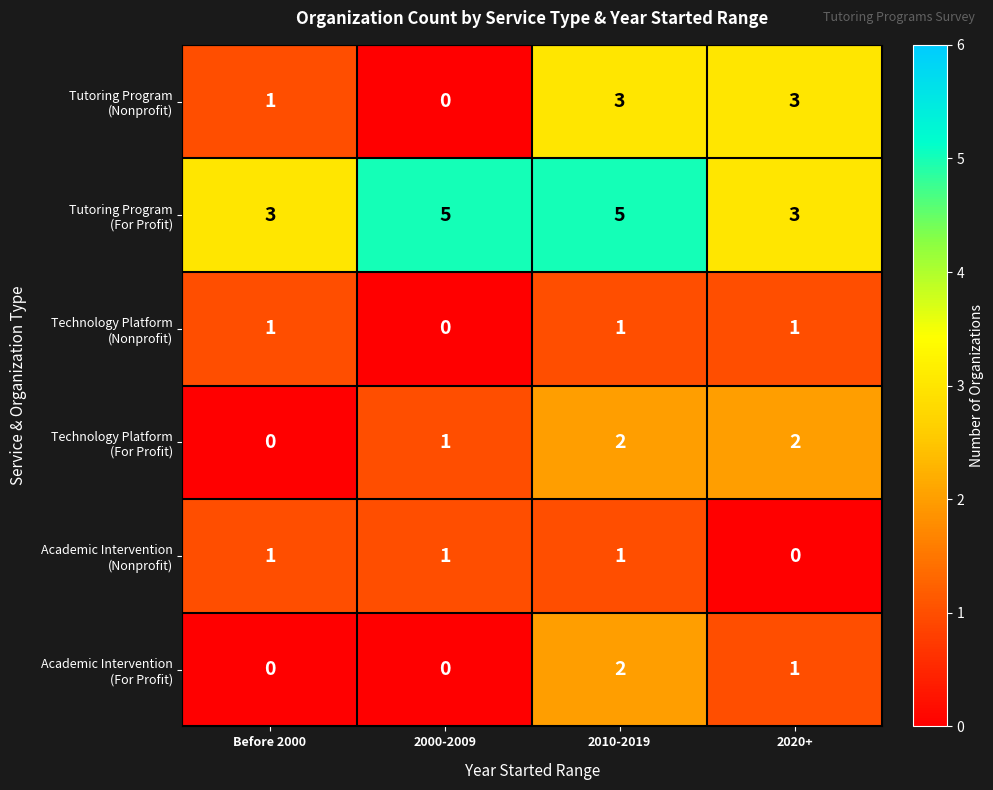

What is the total value across all series at 2010-2019?

14